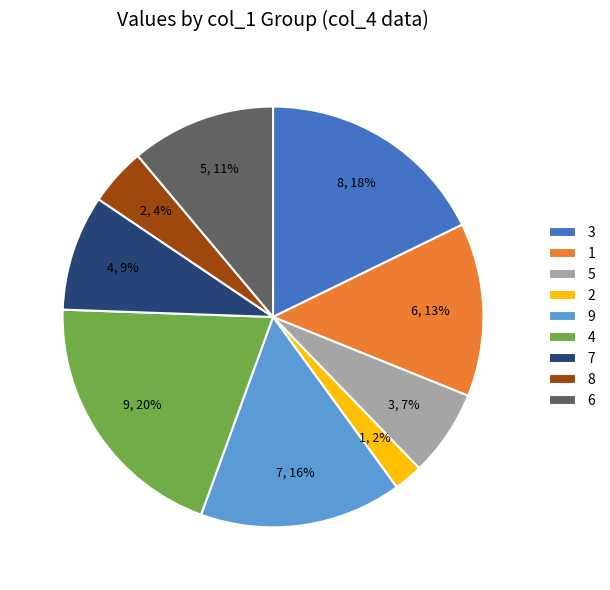

To the nearest percent, what portion does 4 represent?

20%